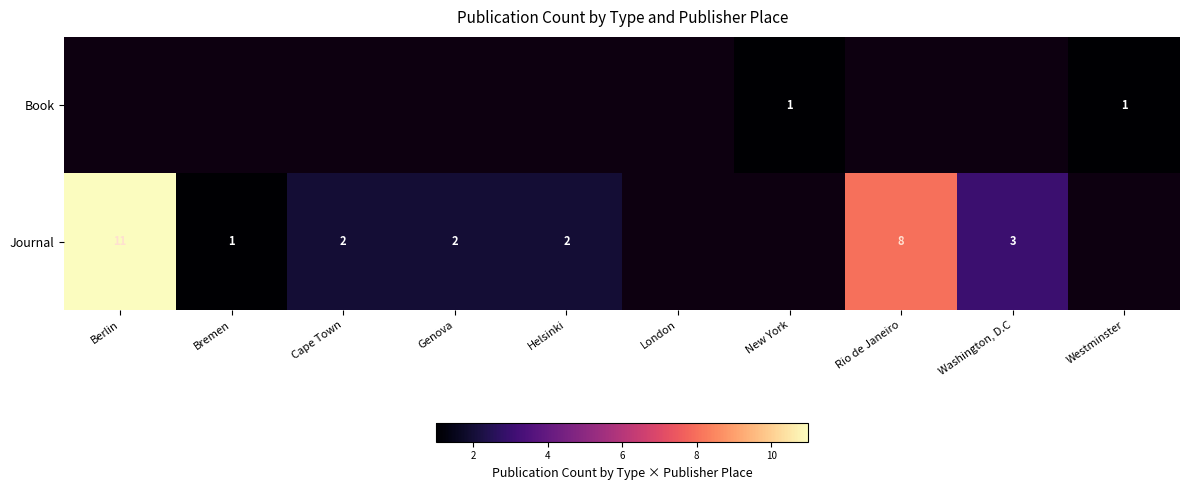

The value of Journal at Berlin is 18. True or false?

False